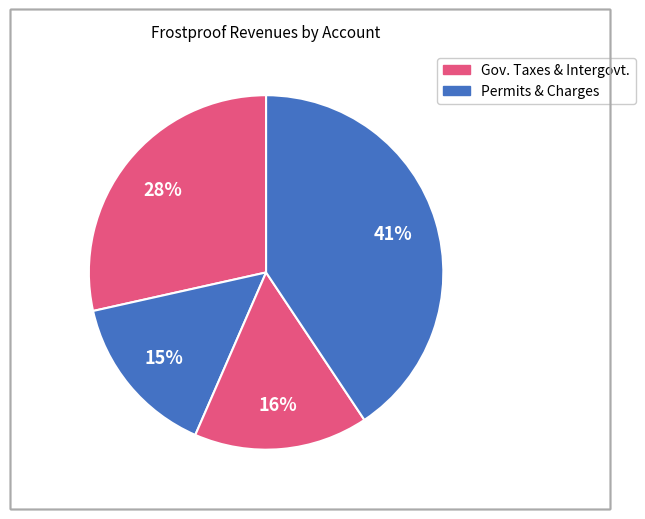

How many segments does this pie chart have?

4